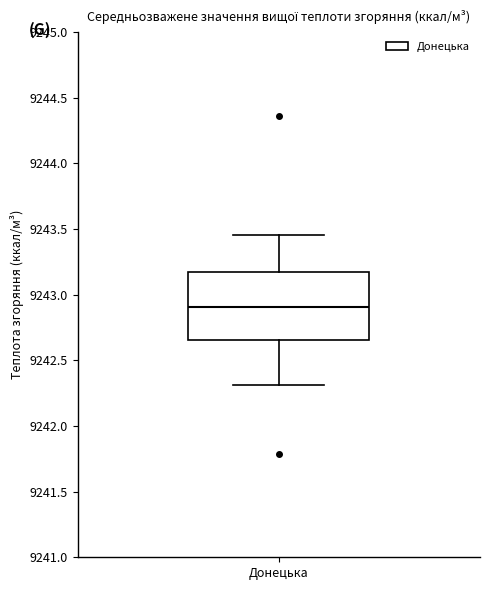

Where does the lower whisker of the box for Донецька end on the y-axis? The values are not printed on the chart, so give them approximately, as read against the axis.

9242.30